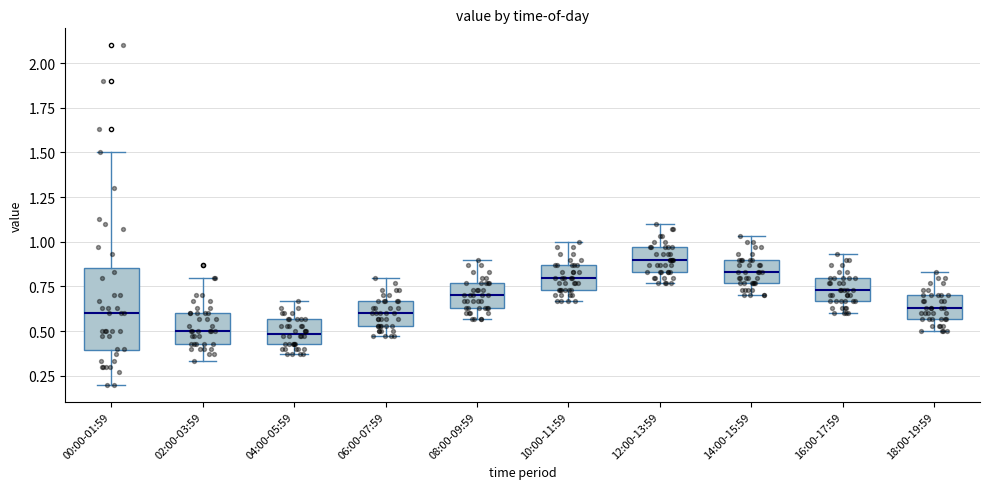

Reading left to right, transcribe this box plot: for each box, give where its median line is, the range the box spans, and where its two whiskers end, as read against the y-axis. The values are not printed on the chart, so give them approximately, as read against the axis.

00:00-01:59: median 0.60, box 0.40 to 0.85, whiskers 0.20 to 1.50
02:00-03:59: median 0.50, box 0.45 to 0.60, whiskers 0.35 to 0.80
04:00-05:59: median 0.50, box 0.45 to 0.55, whiskers 0.35 to 0.65
06:00-07:59: median 0.60, box 0.55 to 0.65, whiskers 0.45 to 0.80
08:00-09:59: median 0.70, box 0.65 to 0.75, whiskers 0.55 to 0.90
10:00-11:59: median 0.80, box 0.75 to 0.85, whiskers 0.65 to 1.00
12:00-13:59: median 0.90, box 0.85 to 0.95, whiskers 0.75 to 1.10
14:00-15:59: median 0.85, box 0.75 to 0.90, whiskers 0.70 to 1.05
16:00-17:59: median 0.75, box 0.65 to 0.80, whiskers 0.60 to 0.95
18:00-19:59: median 0.65, box 0.55 to 0.70, whiskers 0.50 to 0.85